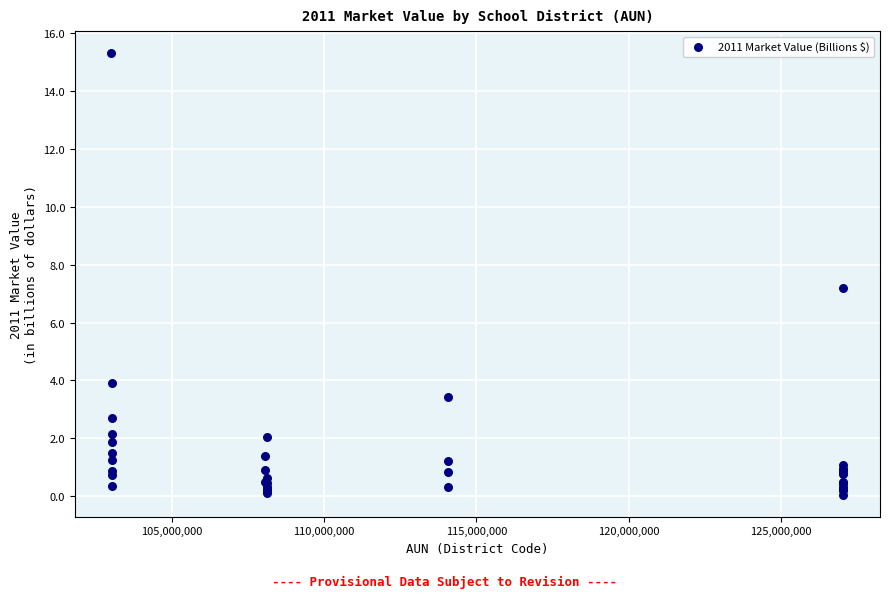

What Y value in the scatter plot is closest to 7?

7.2